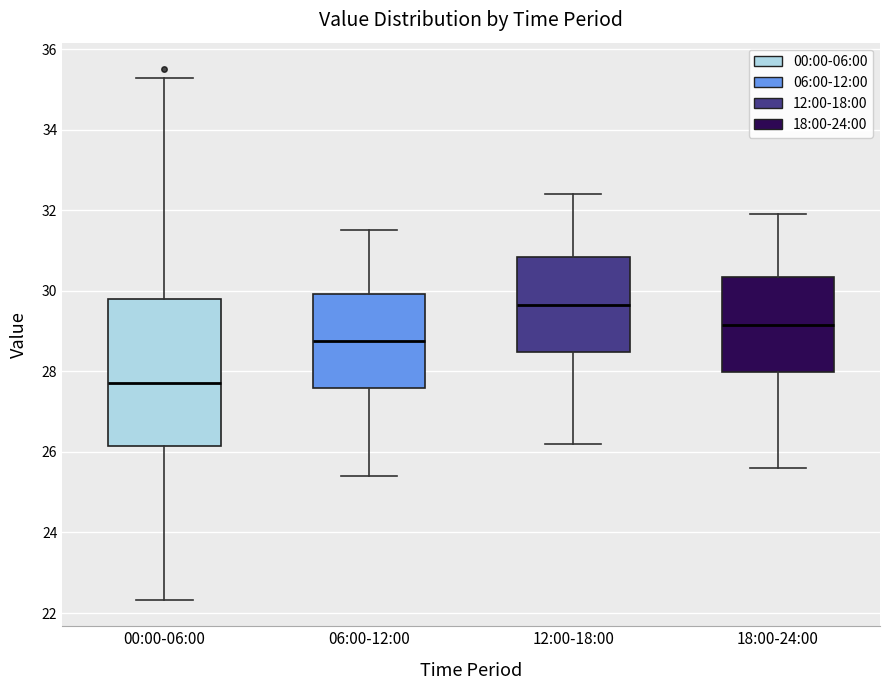

Reading left to right, transcribe this box plot: for each box, give where its median line is, the range the box spans, and where its two whiskers end, as read against the y-axis. The values are not printed on the chart, so give them approximately, as read against the axis.

00:00-06:00: median 27.8, box 26.2 to 29.8, whiskers 22.4 to 35.2
06:00-12:00: median 28.8, box 27.6 to 30.0, whiskers 25.4 to 31.6
12:00-18:00: median 29.6, box 28.4 to 30.8, whiskers 26.2 to 32.4
18:00-24:00: median 29.2, box 28.0 to 30.4, whiskers 25.6 to 32.0